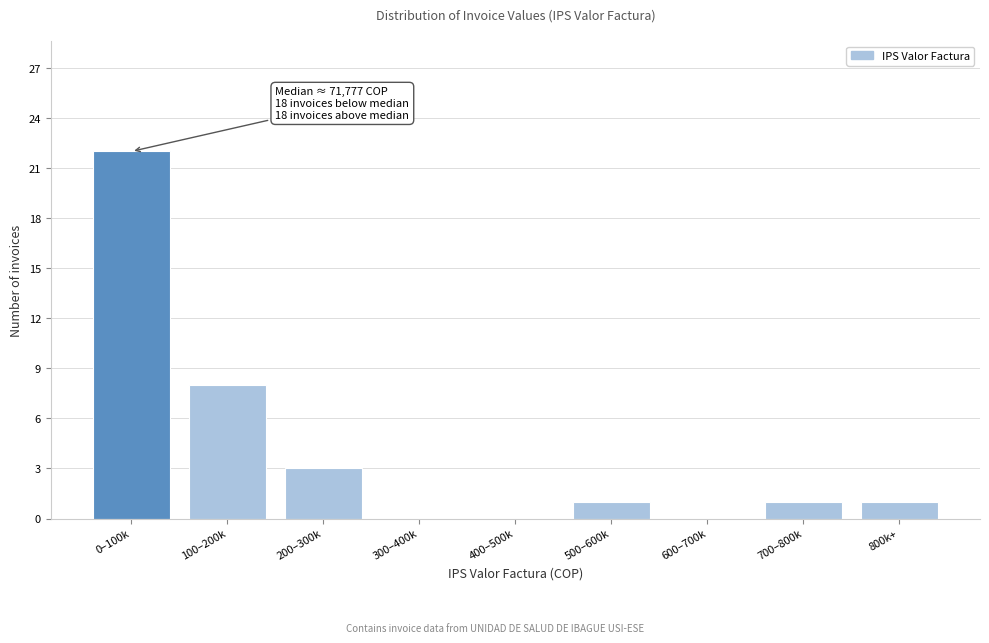

Reading left to right, what are all the values shown in this chart?

0–100k=22	100–200k=8	200–300k=3	300–400k=0	400–500k=0	500–600k=1	600–700k=0	700–800k=1	800k+=1